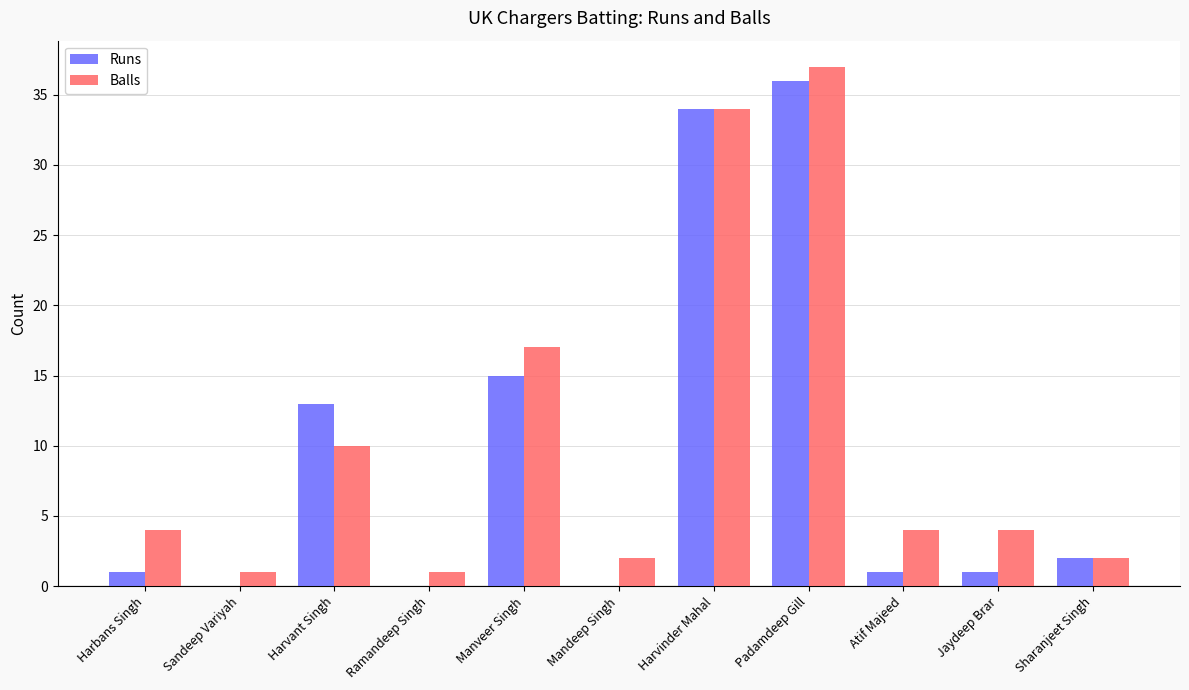

What is the total value across all series at Harbans Singh?

5